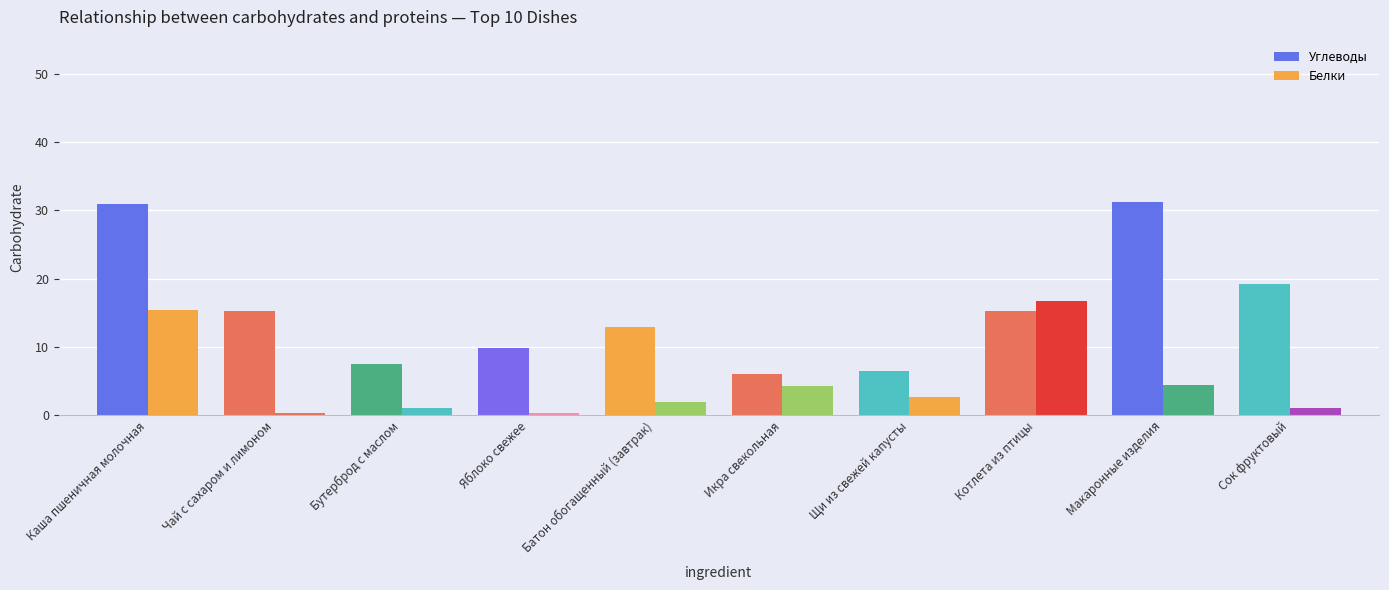

Which series has the largest total across all categories?

Углеводы